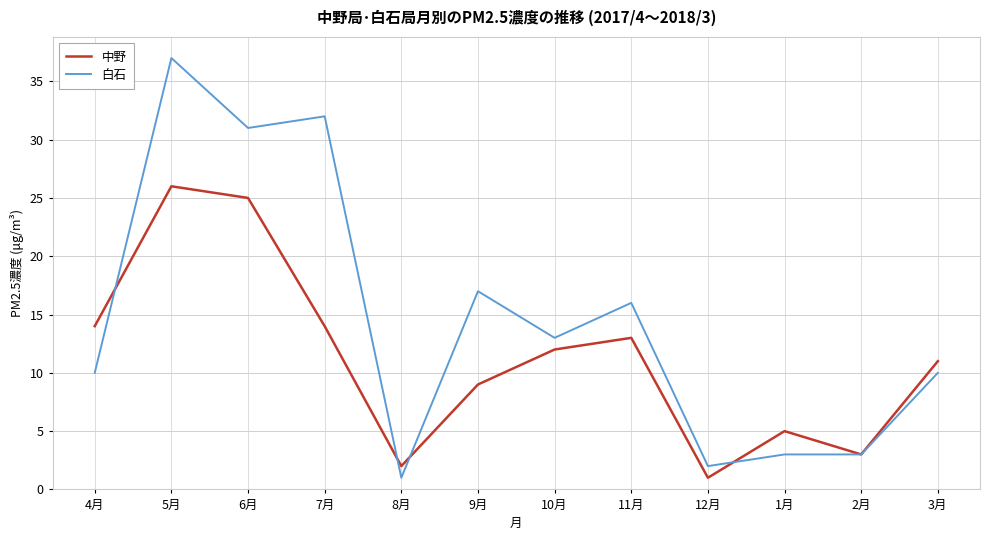

How many lines are shown in the chart?

2